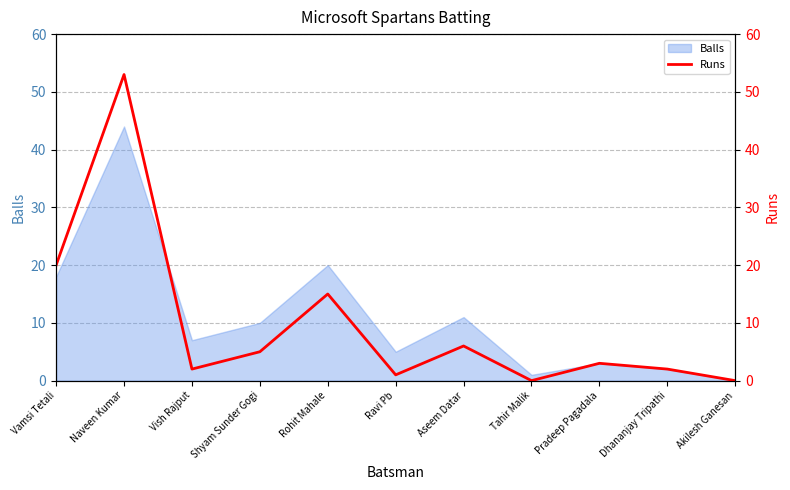

What is the difference between the maximum and minimum values?

53